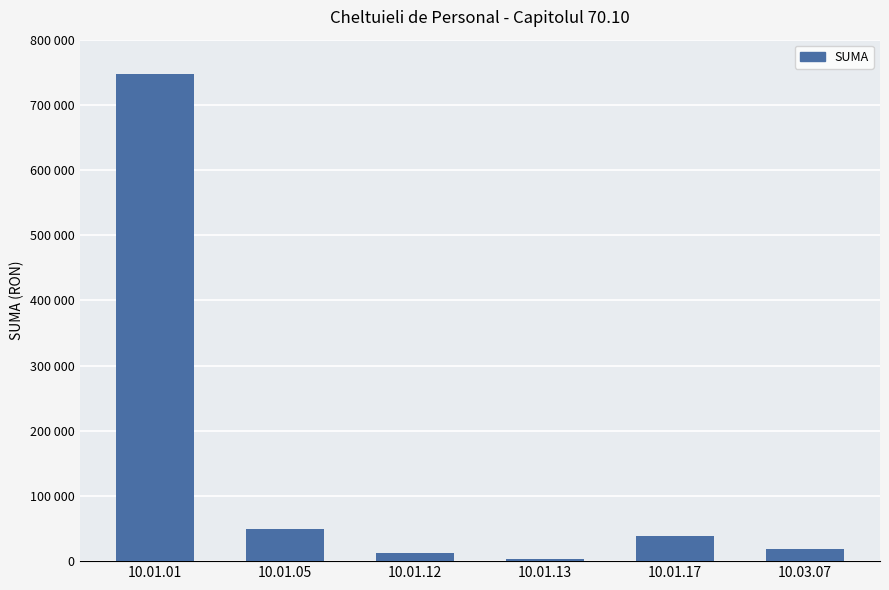

Reading left to right, transcribe all the data shown in this chart.

10.01.01=746732.0	10.01.05=49217.0	10.01.12=12513.0	10.01.13=2607.7	10.01.17=38509.0	10.03.07=19037.0